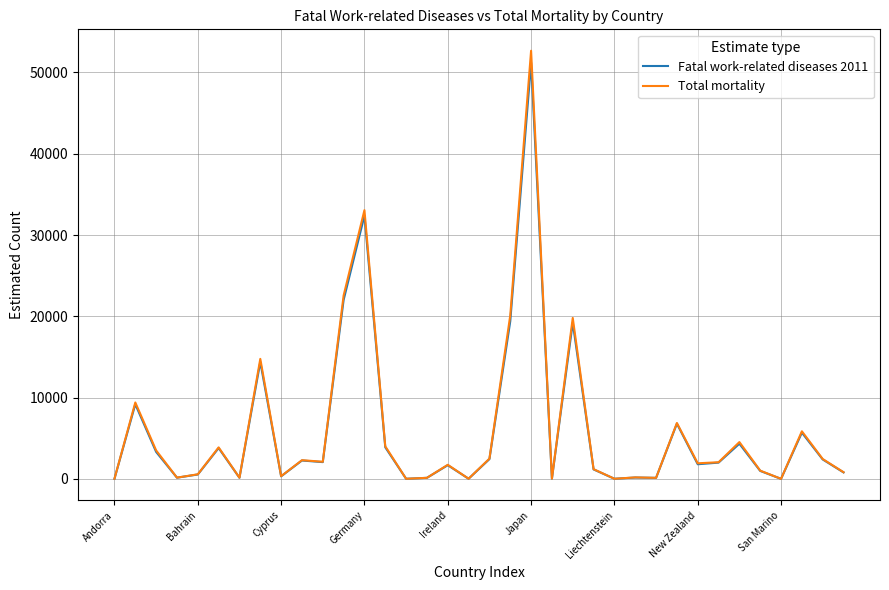

Which series has the largest range (max minus min)?

Total mortality